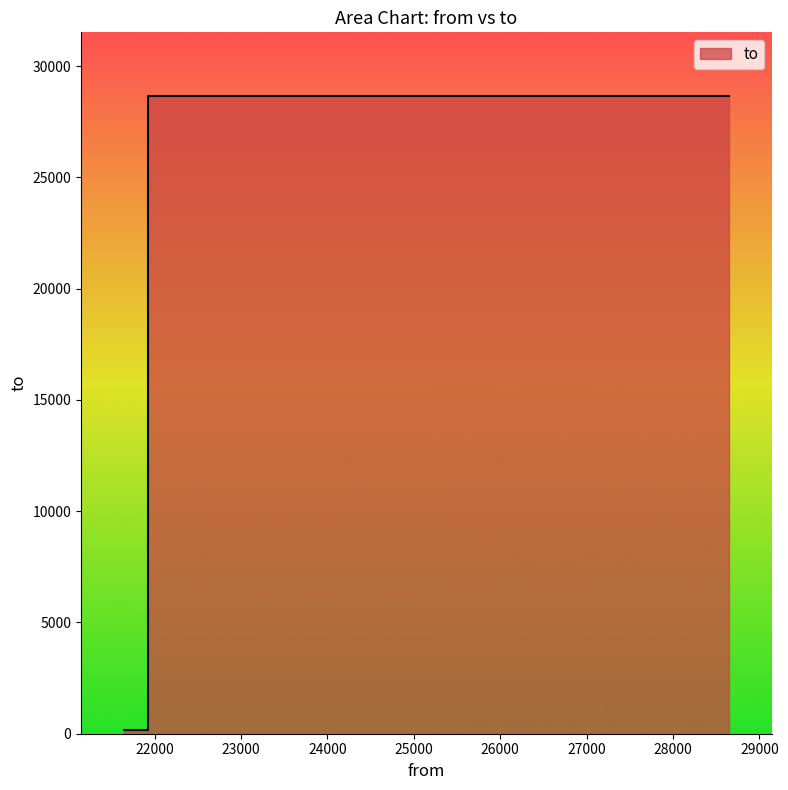

List the labels in order of value, largest first.

28647, 21929, 21929, 21929, 21648, 21929